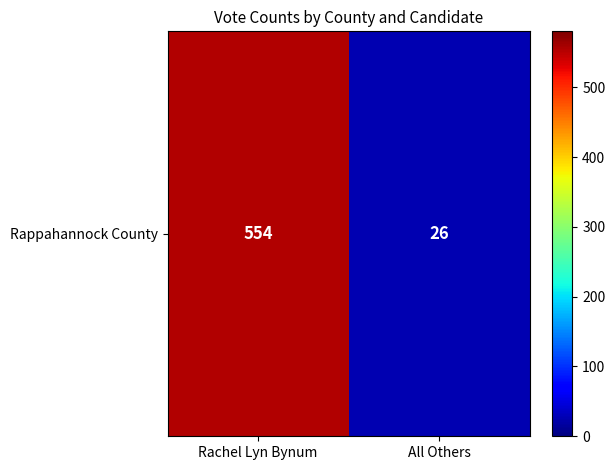

Is it true that the value at Rachel Lyn Bynum is 991?

False